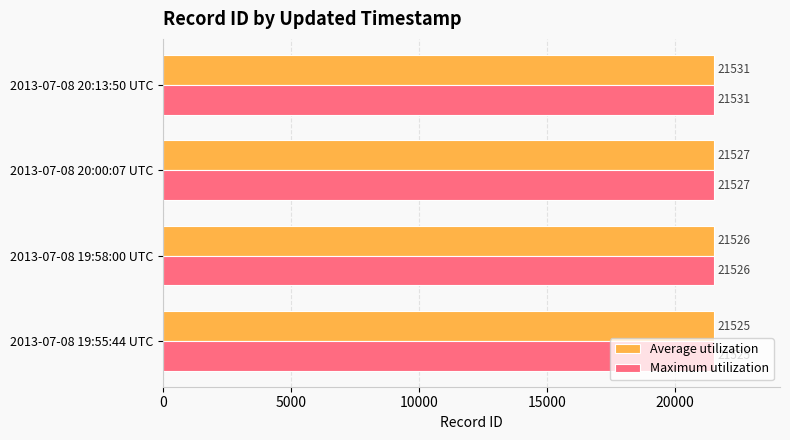

Rank the categories by Average utilization value from highest to lowest.

2013-07-08 20:13:50 UTC, 2013-07-08 20:00:07 UTC, 2013-07-08 19:58:00 UTC, 2013-07-08 19:55:44 UTC